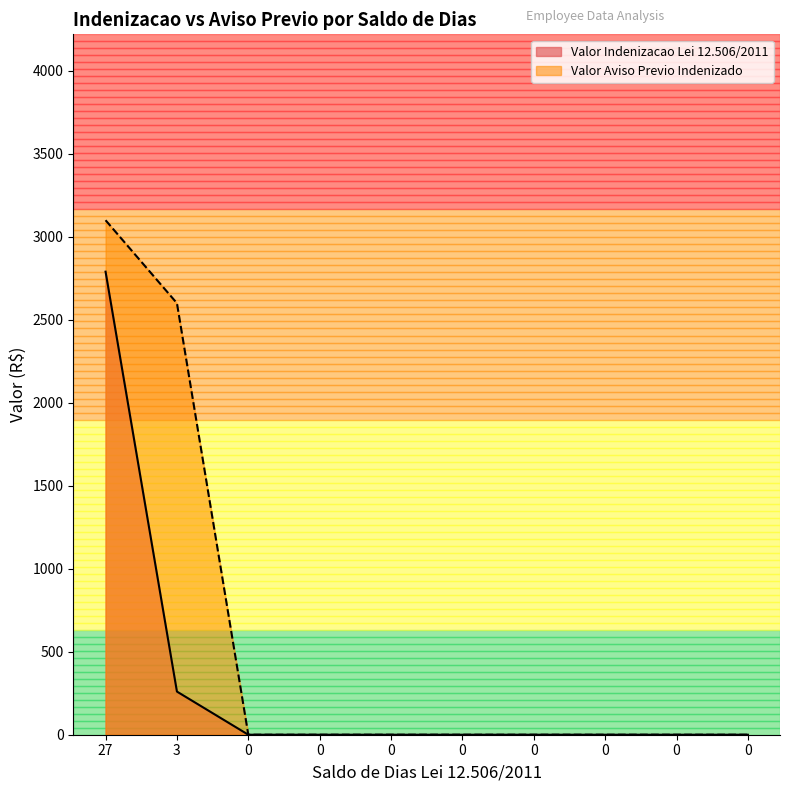

True or false: Valor Indenizacao Lei 12.506/2011 and Valor Aviso Previo Indenizado intersect in this chart.

False